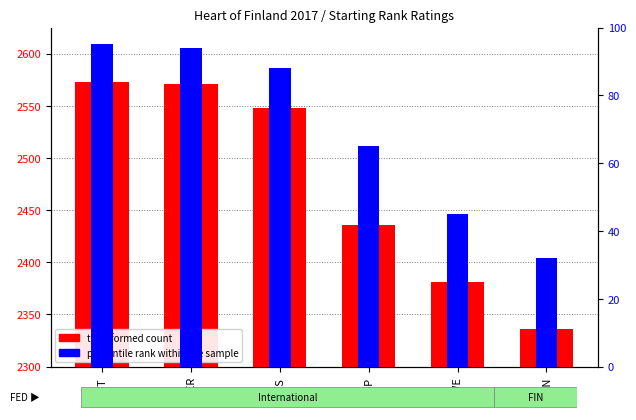

How many series are shown in this chart?

2